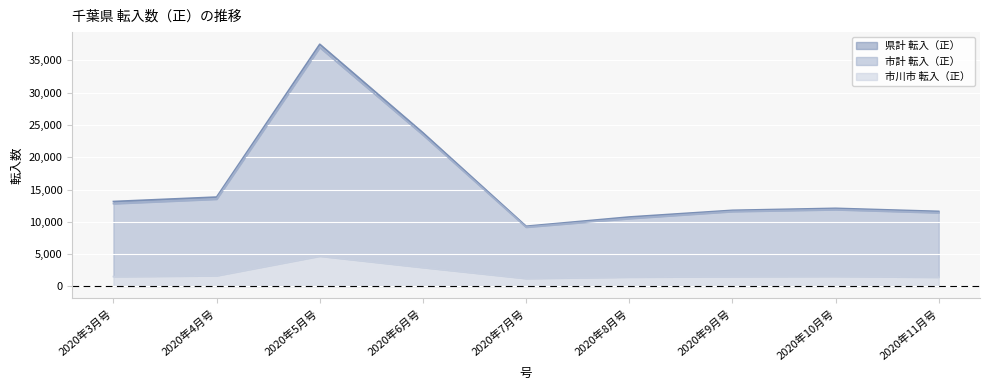

How many interior local peaks does the 県計 転入（正） series have?

2